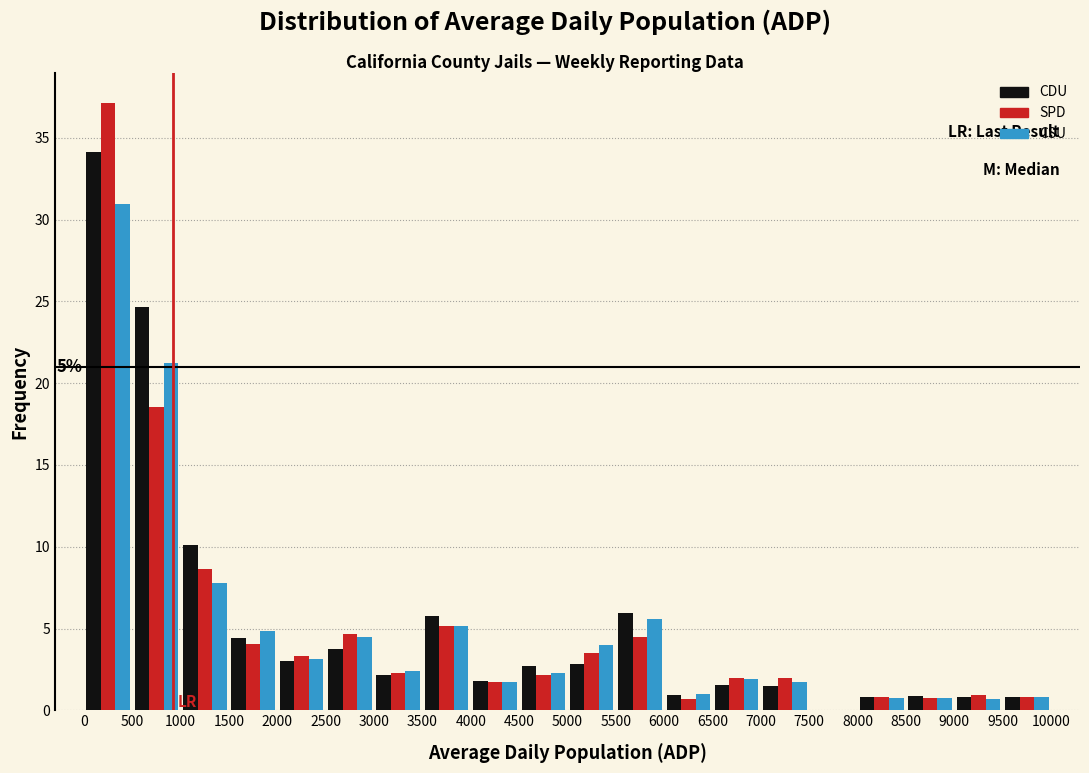

In the CSU series, which range on the x-axis has the tallest bar?

0 to 500